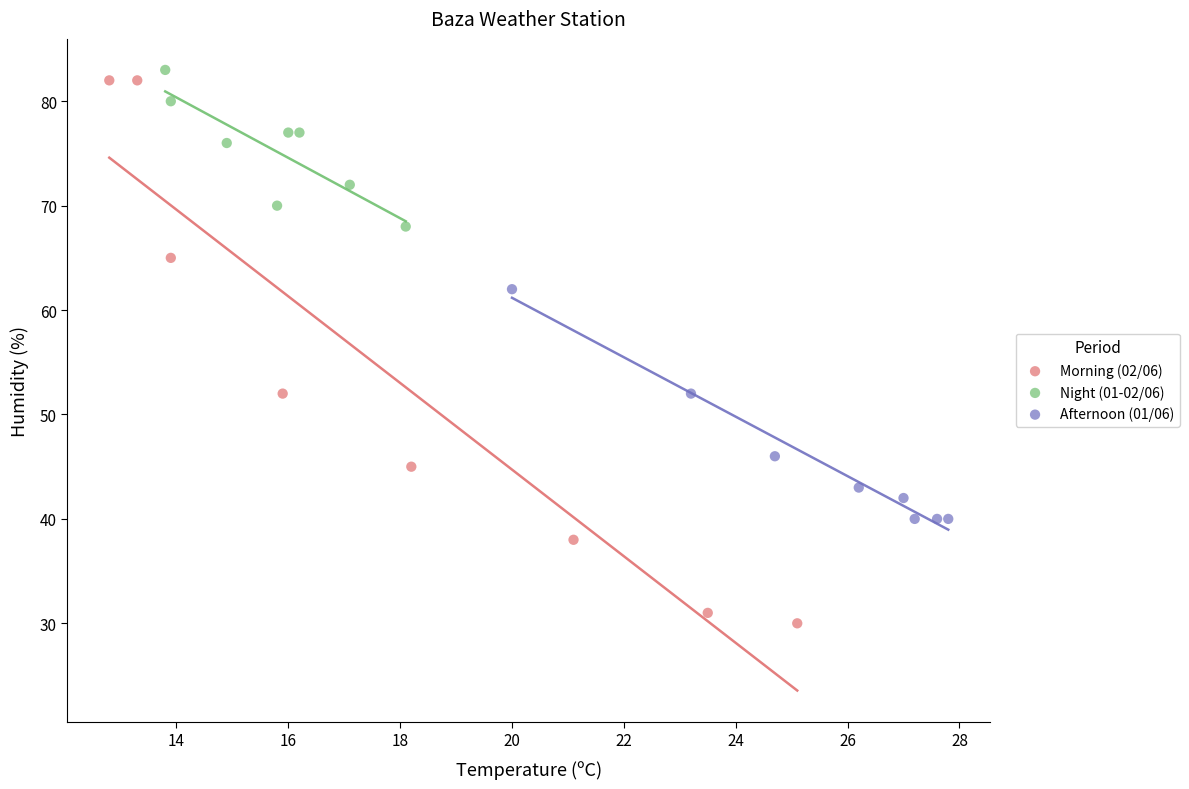

Which series has the widest spread of Y values?

Morning (02/06)